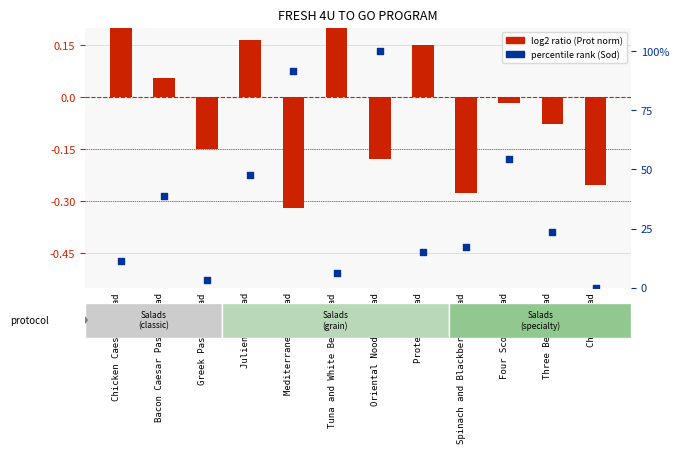

What is the change in value from Julienne Salad to Three Bean Salad?

-24.4